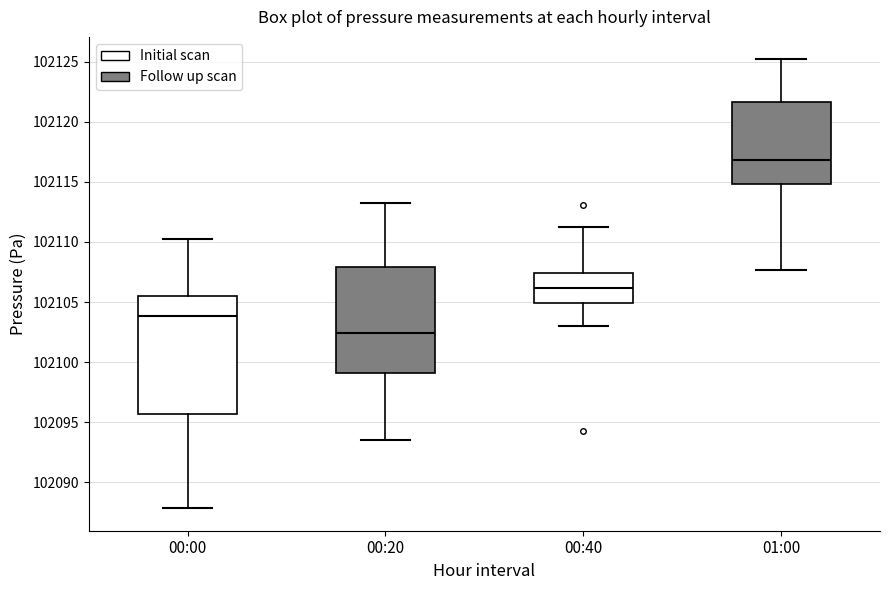

Which box's median line is the lowest?

00:20